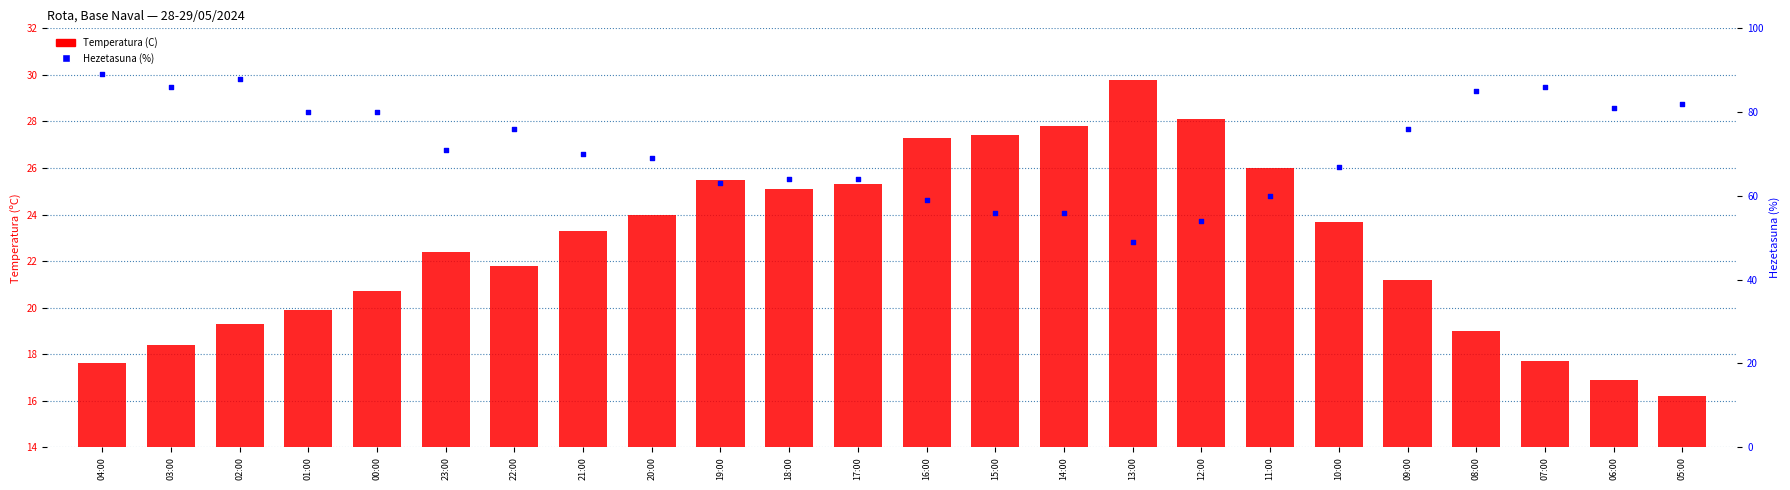

Which series reaches the maximum Y coordinate?

Hezetasuna (%)